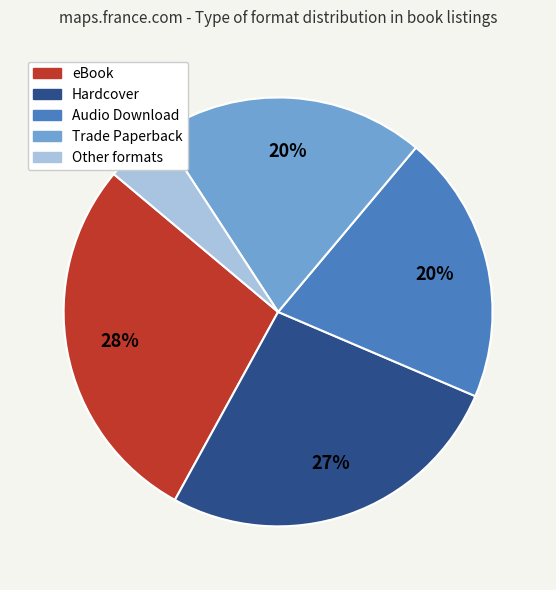

To the nearest percent, what is the average slice percentage?

20%